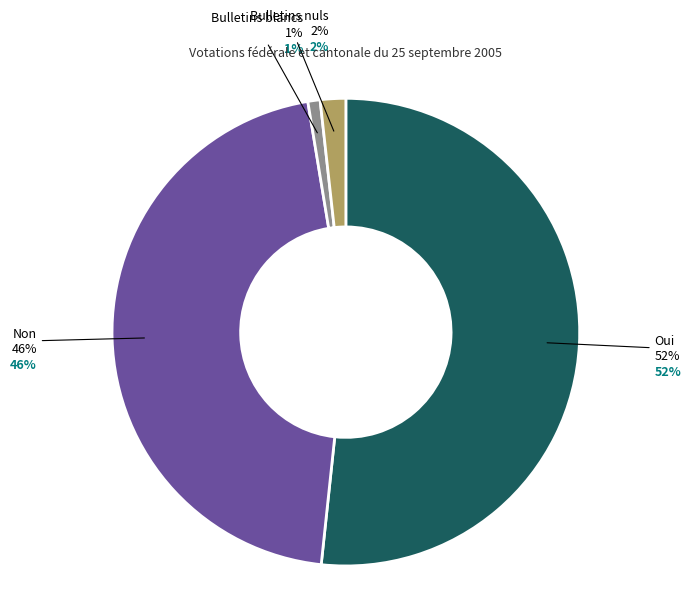

Approximately how many times larger is the value at Oui compared to Non?

1.1